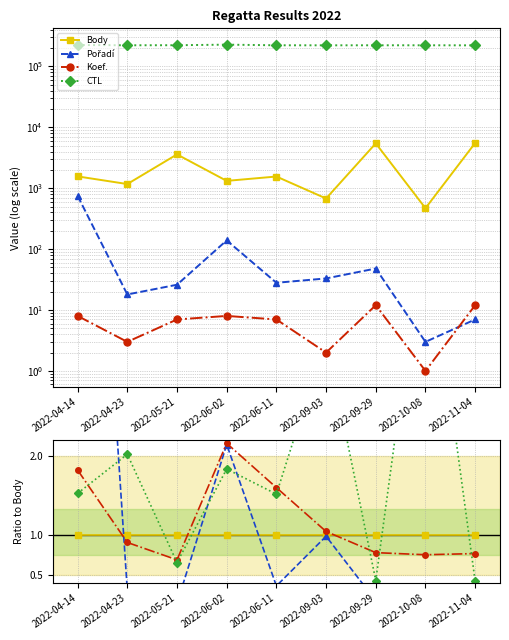

The value of Koef. at 2022-04-23 is 1.3. True or false?

False